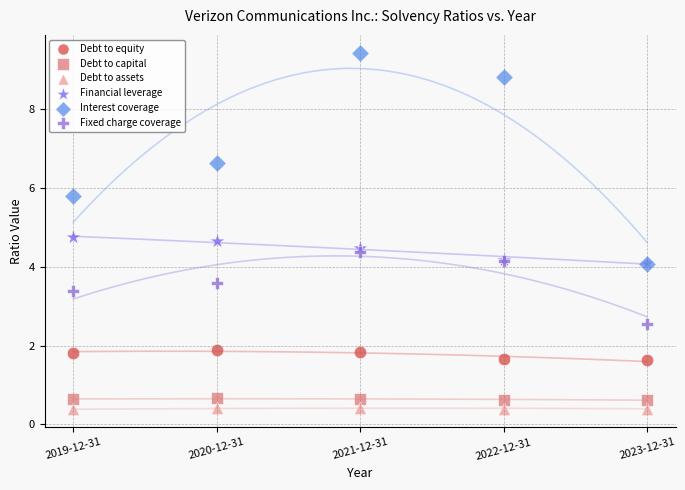

What are all the series names shown in the legend?

Debt to equity, Debt to capital, Debt to assets, Financial leverage, Interest coverage, Fixed charge coverage